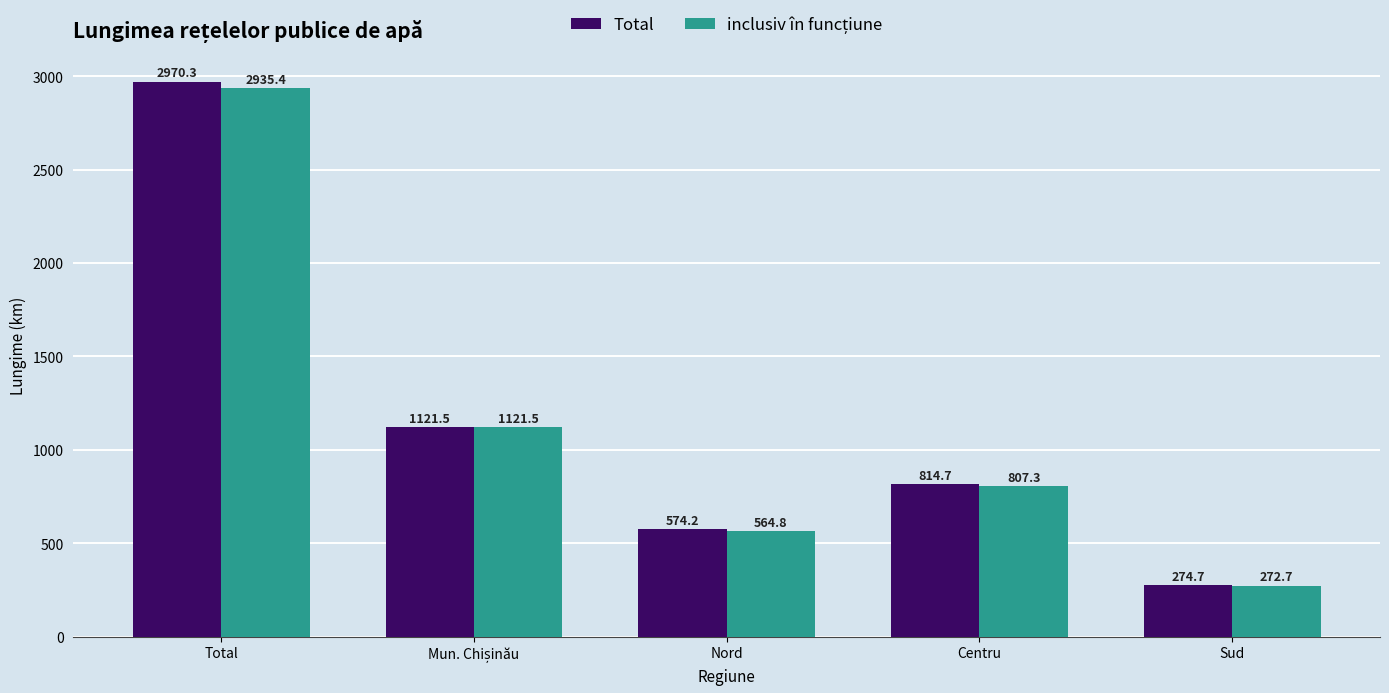

The Total series shows 1118.7 at Centru. True or false?

False